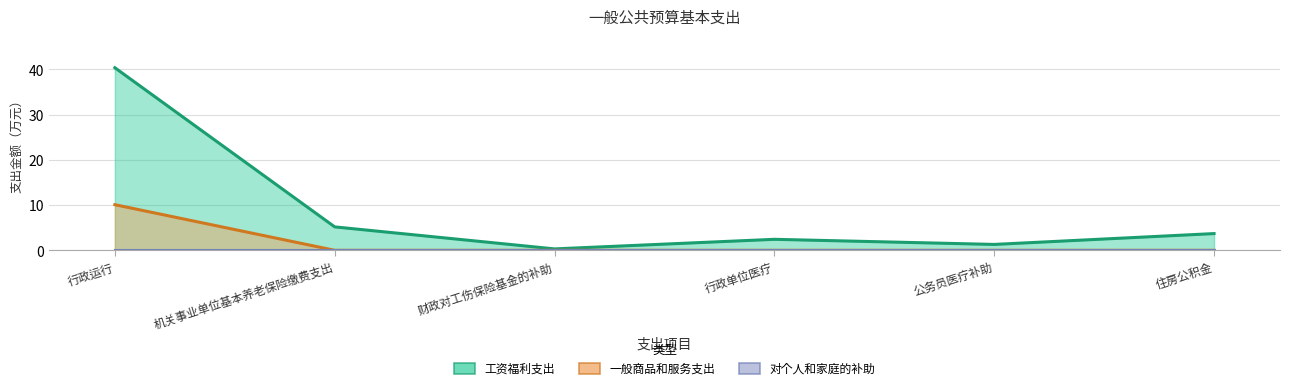

Reading left to right, what are all the values shown in this chart?

工资福利支出: 行政运行=40.4	机关事业单位基本养老保险缴费支出=5.2	财政对工伤保险基金的补助=0.3	行政单位医疗=2.4	公务员医疗补助=1.3	住房公积金=3.7
一般商品和服务支出: 行政运行=10.1	机关事业单位基本养老保险缴费支出=0.0	财政对工伤保险基金的补助=0.0	行政单位医疗=0.0	公务员医疗补助=0.0	住房公积金=0.0